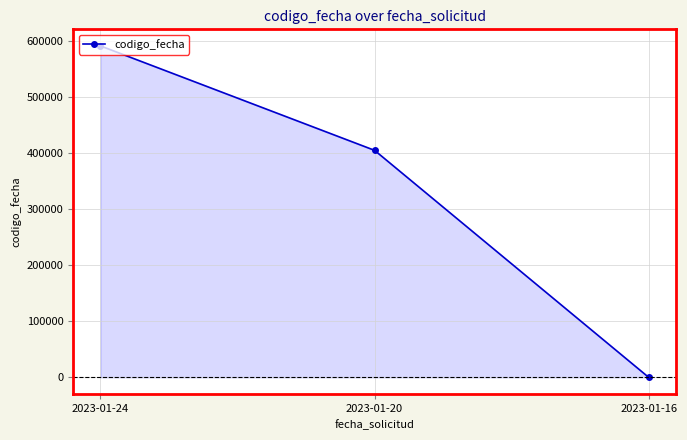

What is the difference between the values at 2023-01-16 and 2023-01-20?

405339